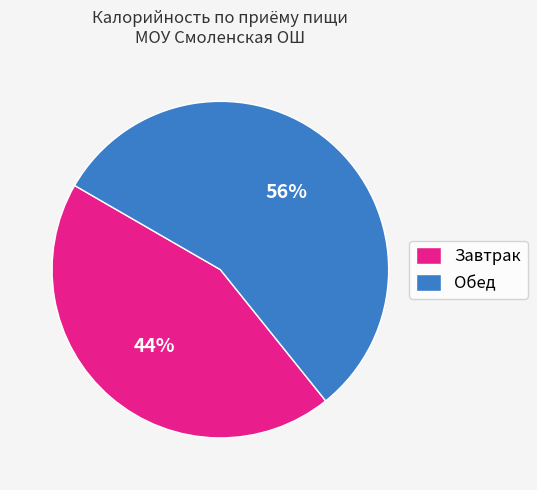

The Завтрак slice represents 44% of the pie. True or false?

True